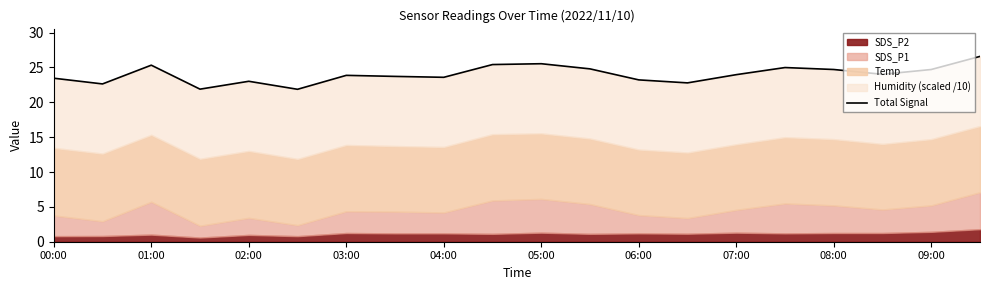

Reading right to left, list all the values displayed in this chart.

26.6	24.7	24.0	24.7	25.0	24.0	22.8	23.2	24.8	25.5	25.4	23.6	23.7	23.9	21.9	23.0	21.9	25.3	22.6	23.5